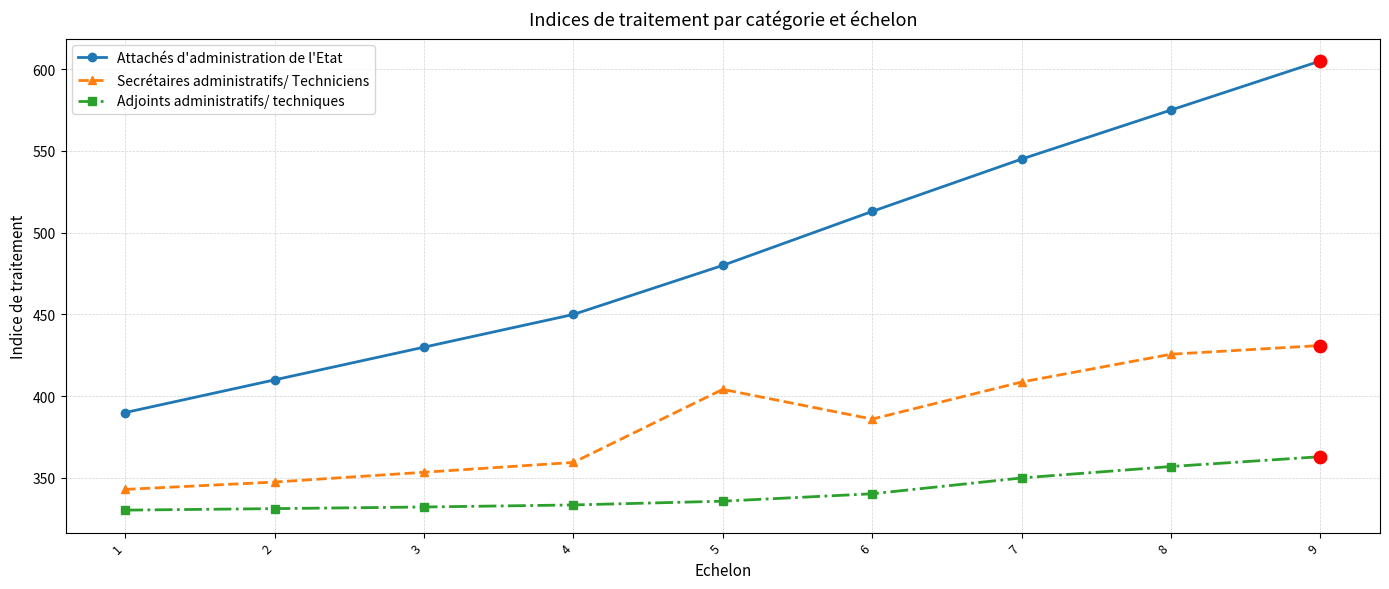

Is the value of Secrétaires administratifs/ Techniciens at 3 greater than the value of Attachés d'administration de l'Etat at 9?

No